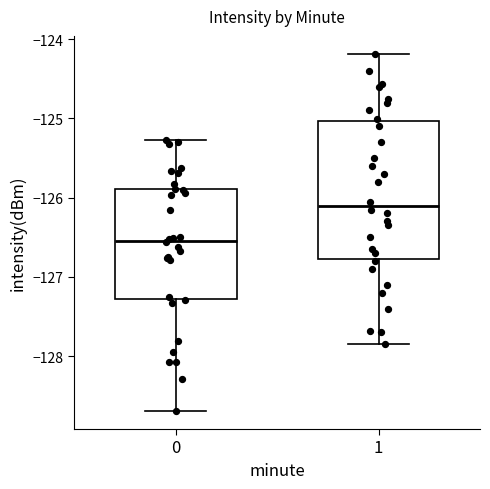

Reading left to right, transcribe this box plot: for each box, give where its median line is, the range the box spans, and where its two whiskers end, as read against the y-axis. The values are not printed on the chart, so give them approximately, as read against the axis.

0: median -126.5, box -127.3 to -125.9, whiskers -128.7 to -125.3
1: median -126.1, box -126.8 to -125.0, whiskers -127.9 to -124.2